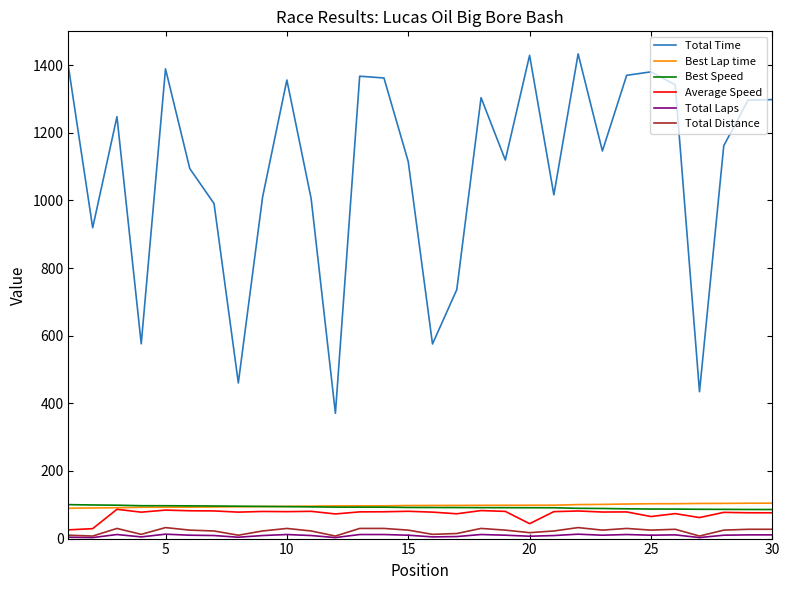

What is the lowest value of the Total Time series?

370.5